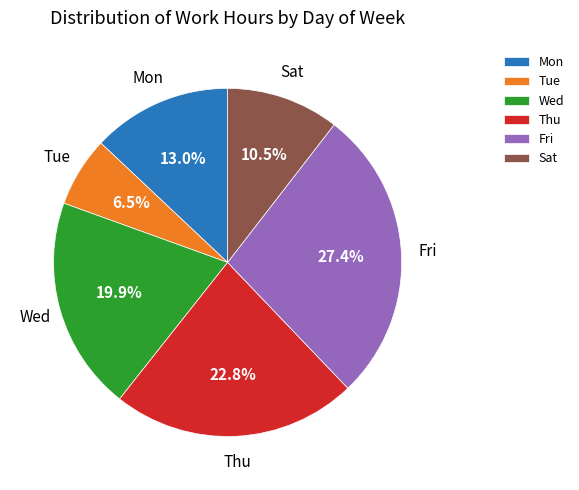

Rank the categories by value from lowest to highest.

Tue, Sat, Mon, Wed, Thu, Fri